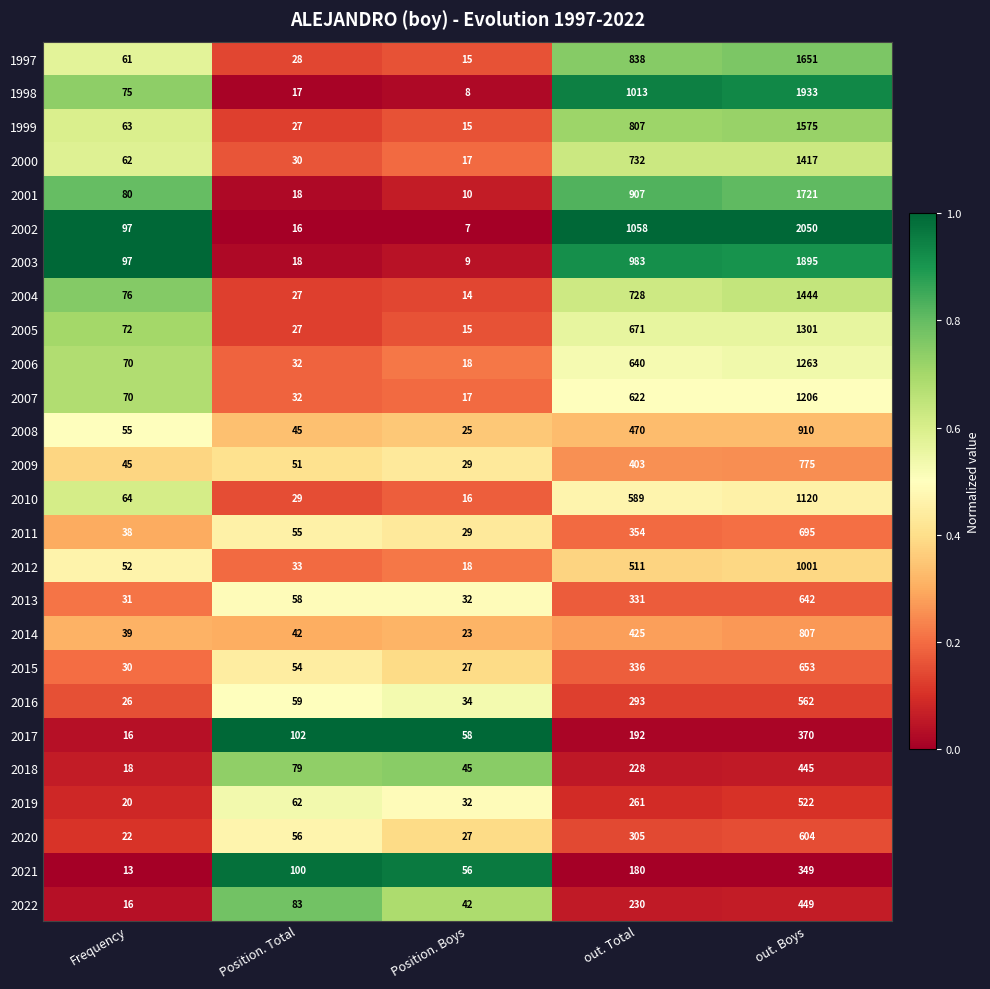

Between Position. Boys and out. Total, which series saw the biggest shift?

2002